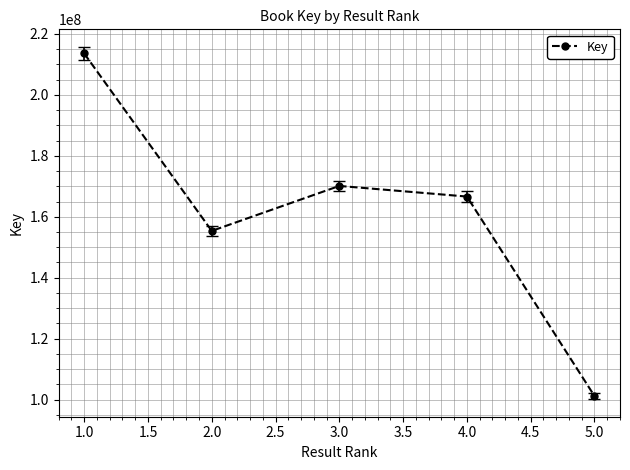

What is the difference between the values at 2.0 and 1.0?

58247951